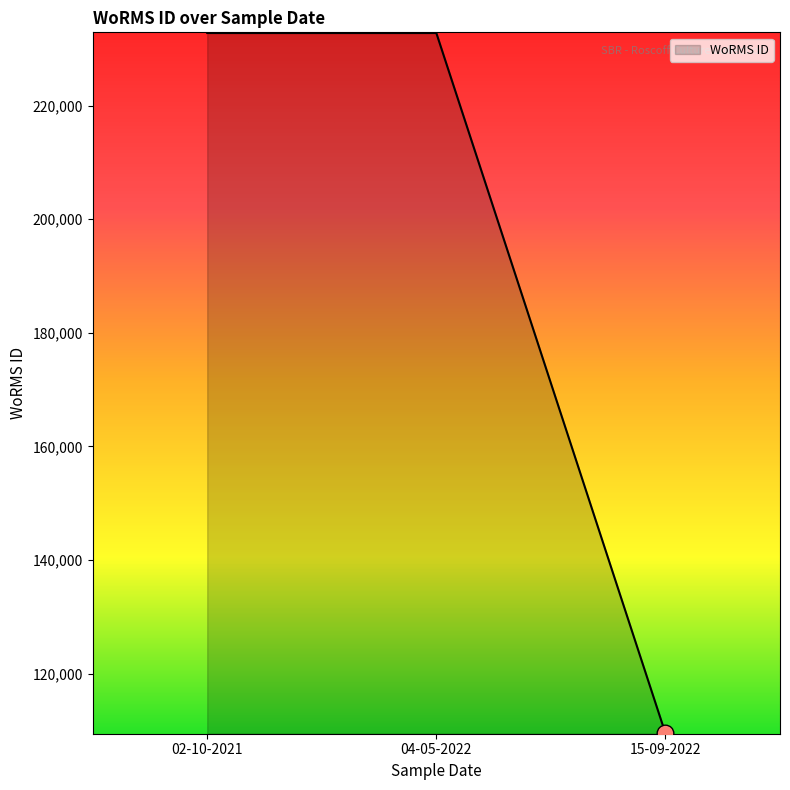

Which label corresponds to the smallest value in the chart?

15-09-2022